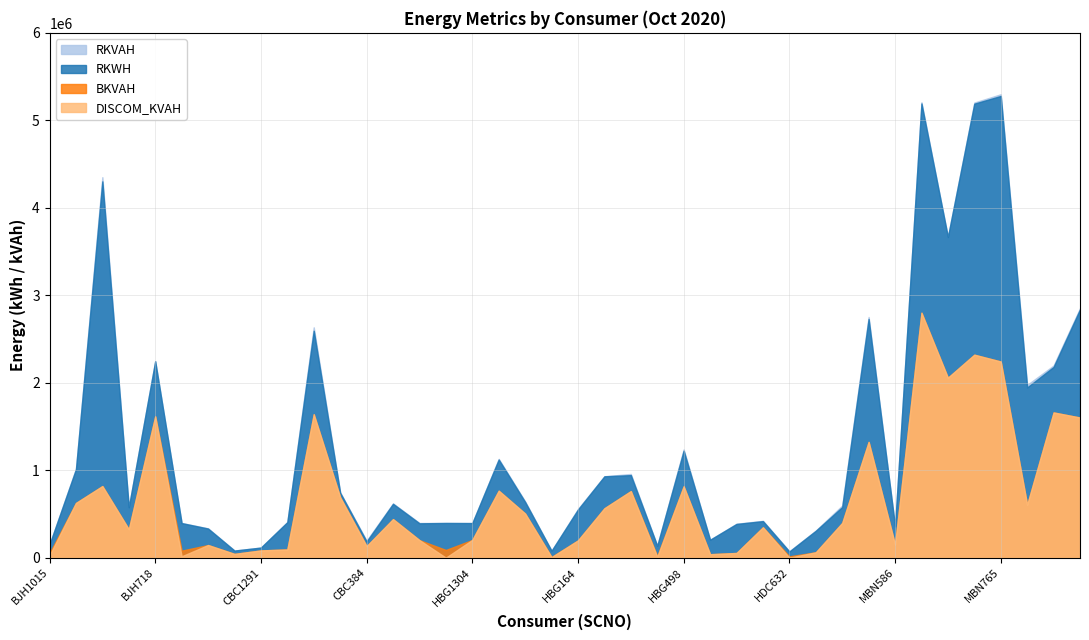

At which category is the sum across all series the highest?

MBN719